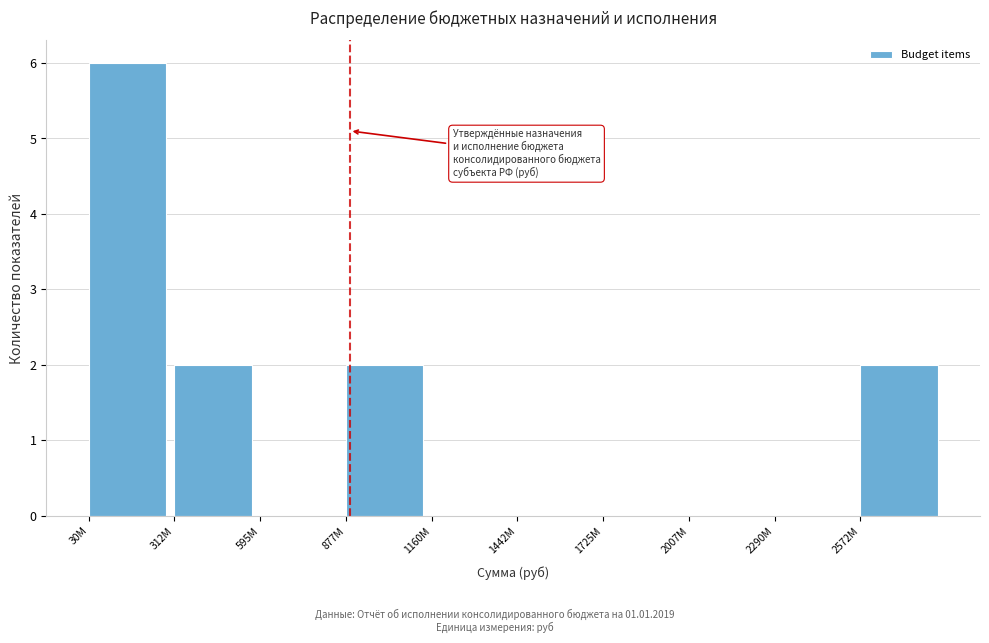

Reading left to right, extract all data points from this chart.

30M=6	312M=2	595M=0	877M=2	1160M=0	1442M=0	1725M=0	2007M=0	2290M=0	2572M=2